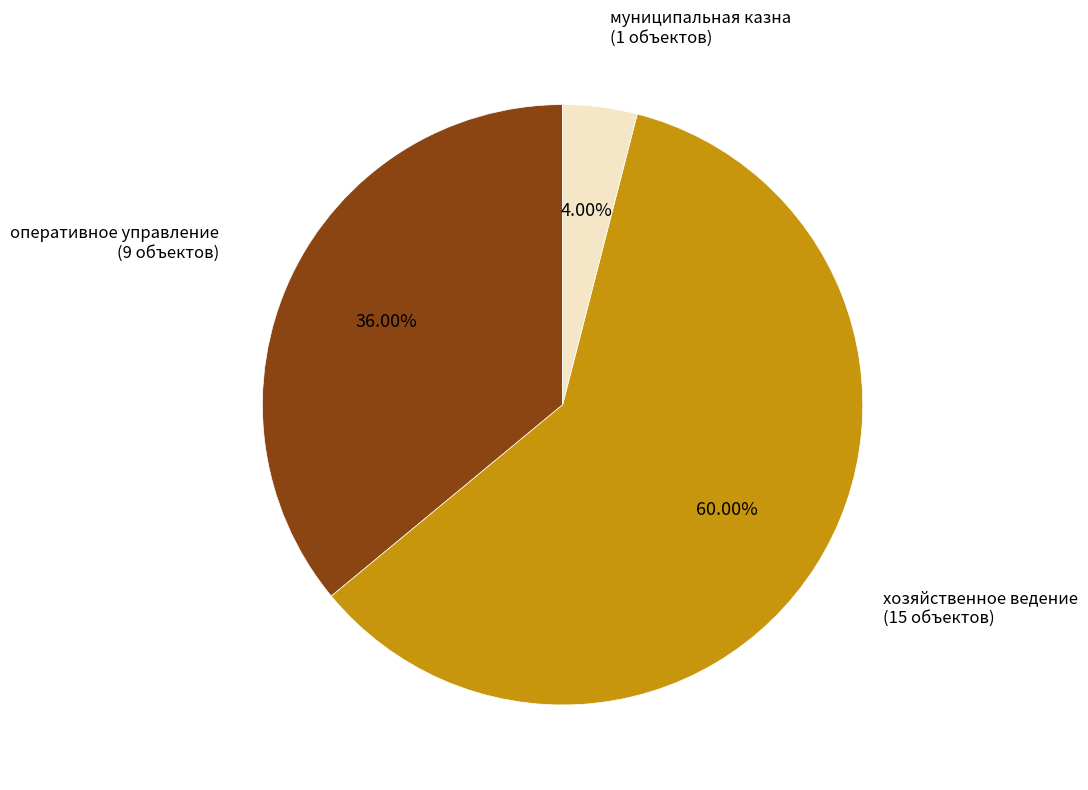

Is there a majority slice in this chart?

Yes